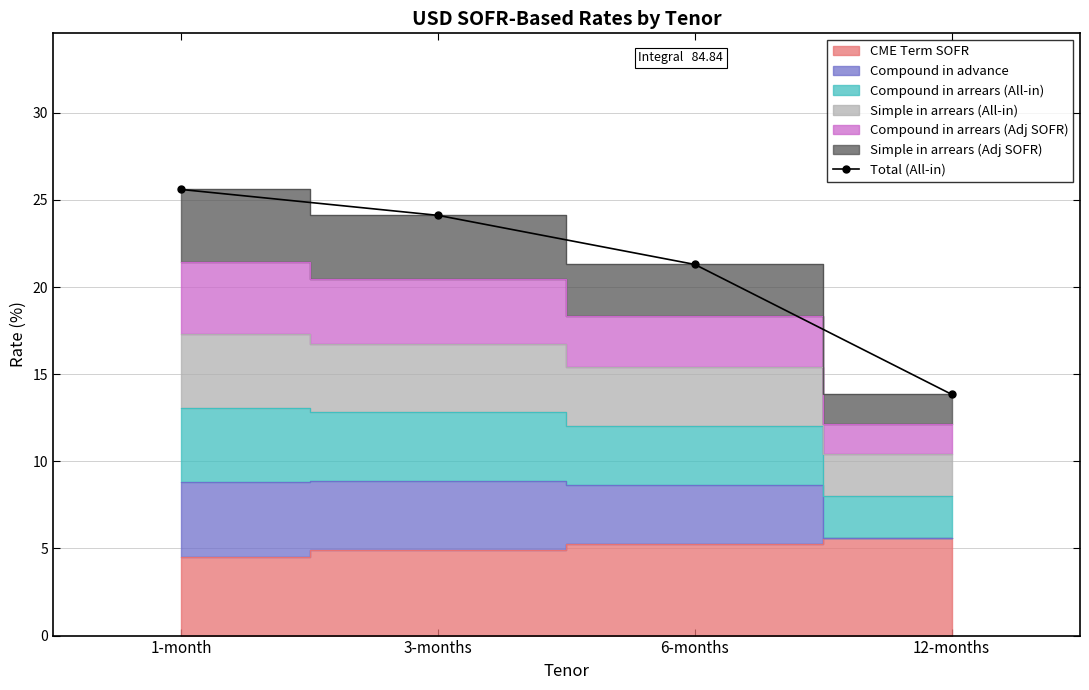

What is the maximum value shown in the chart?

25.6